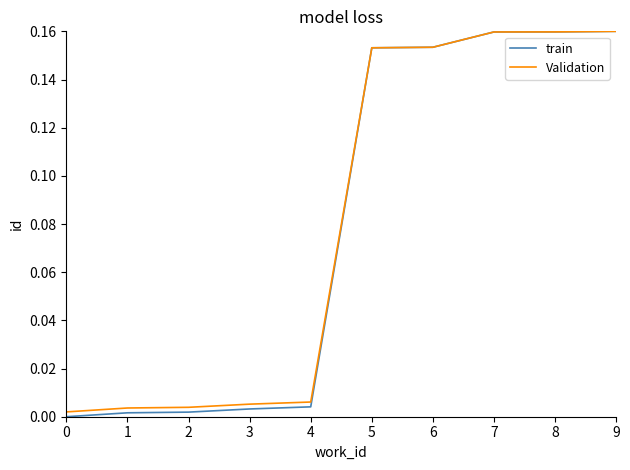

At how many categories does at least one series exceed 0?

10